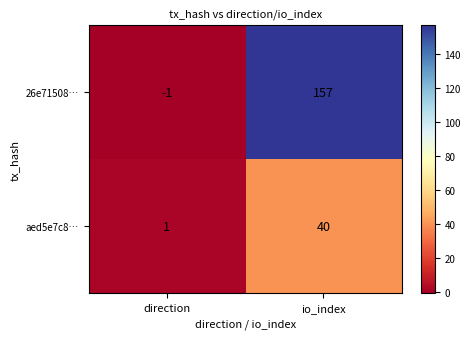

True or false: 26e71508… has a value of 157 at io_index.

True